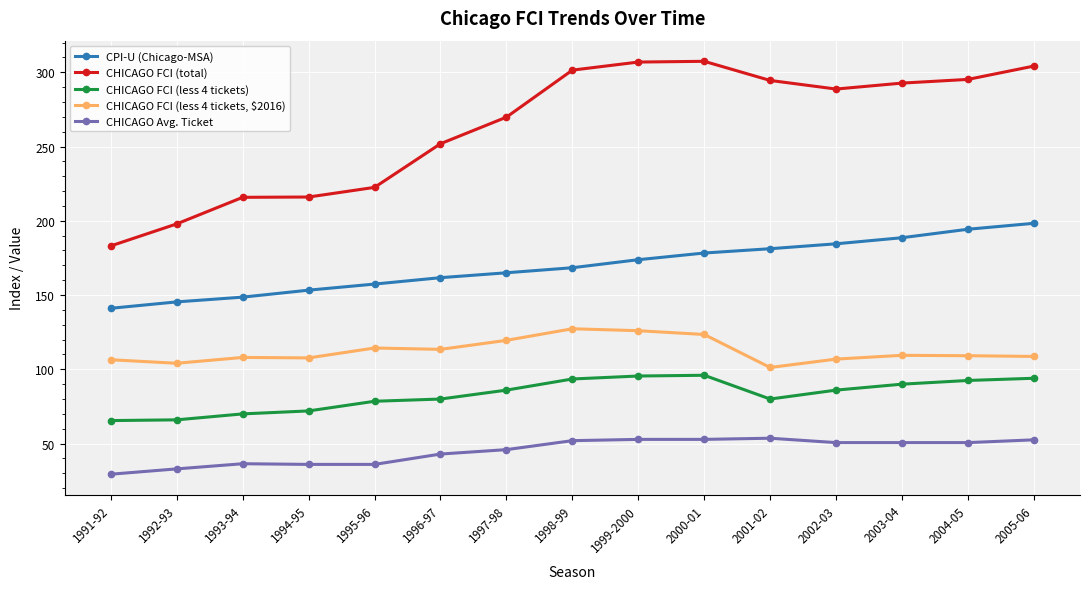

How many distinct data groups are displayed?

5